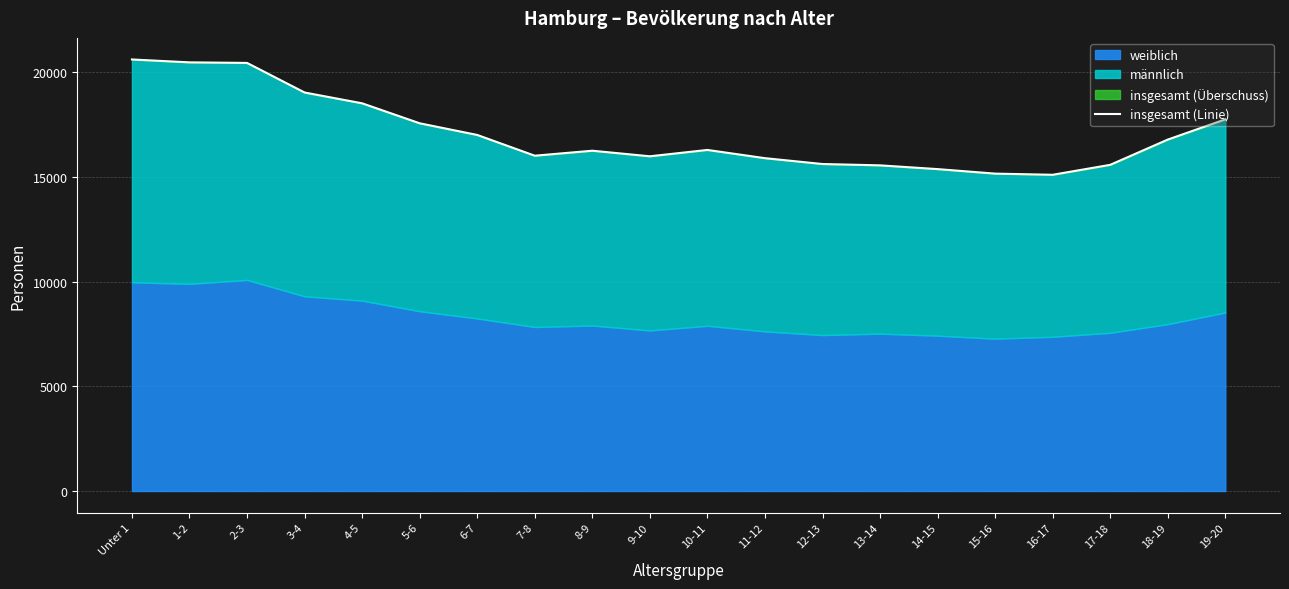

What is the sum of all values?

340996